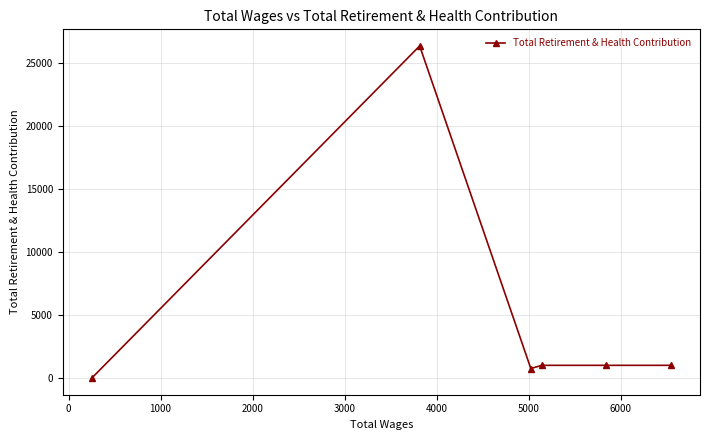

What is the greatest value displayed?

26320